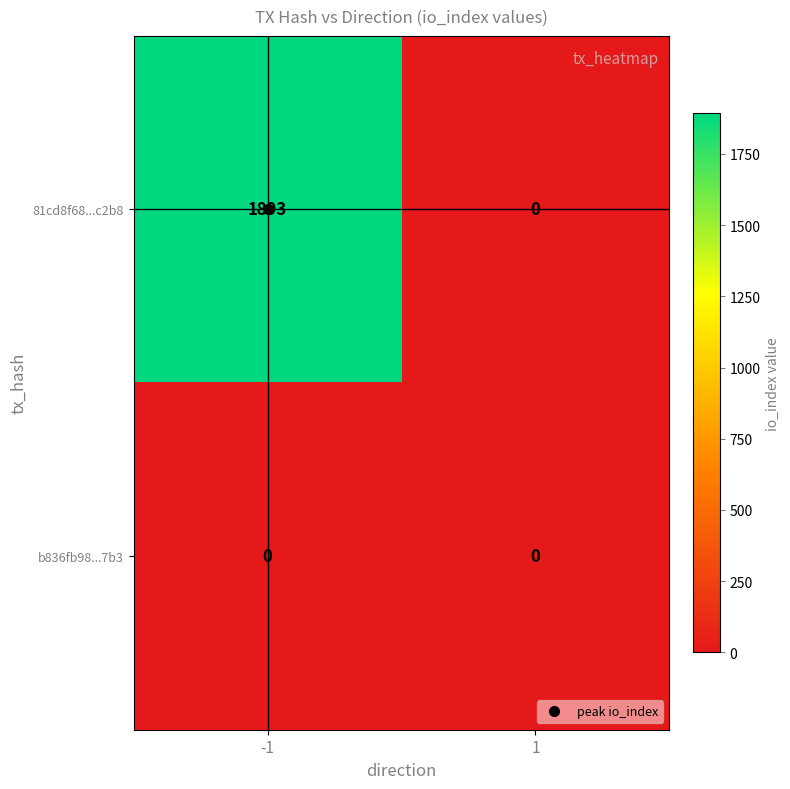

What is the greatest value displayed?

1893